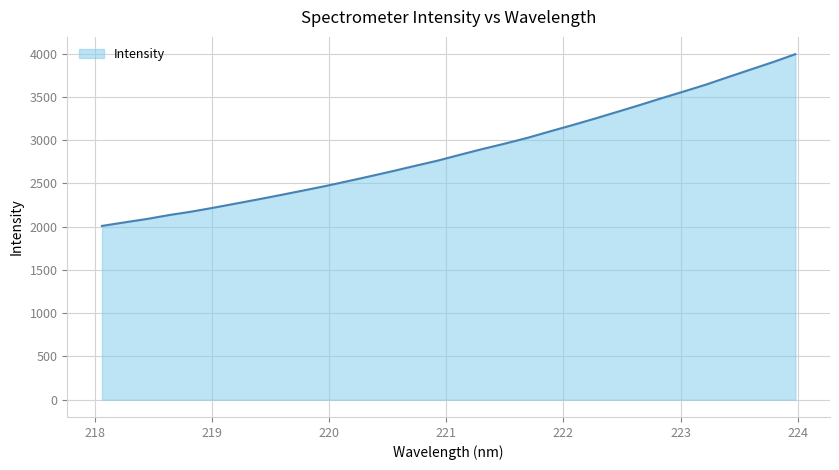

What is the maximum value shown in the chart?

3995.1